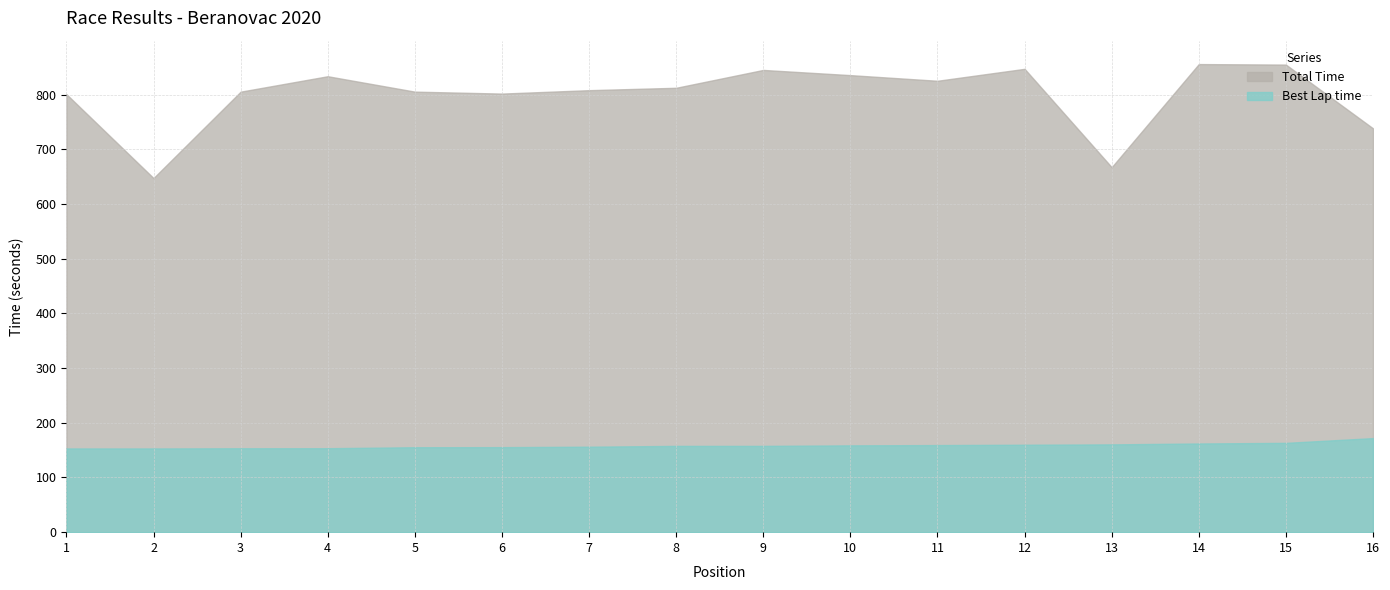

Count the number of categories in the chart.

16